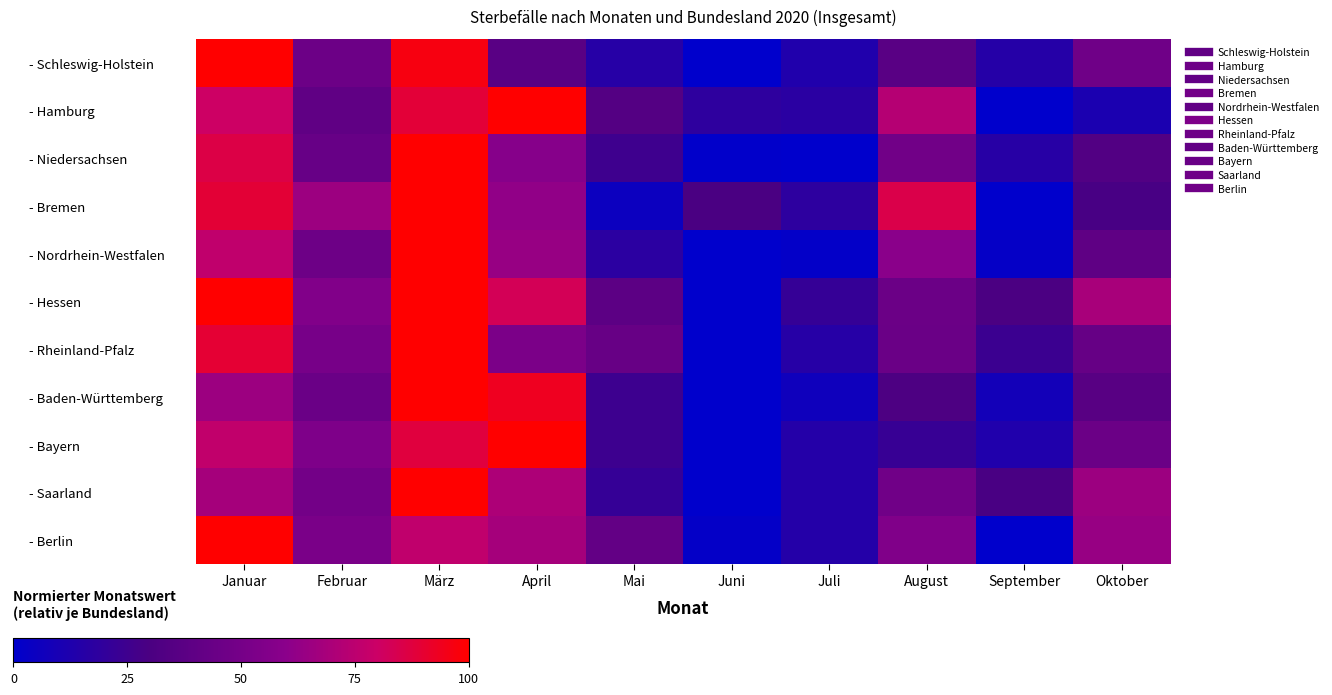

Which series has the largest total across all categories?

- Hessen